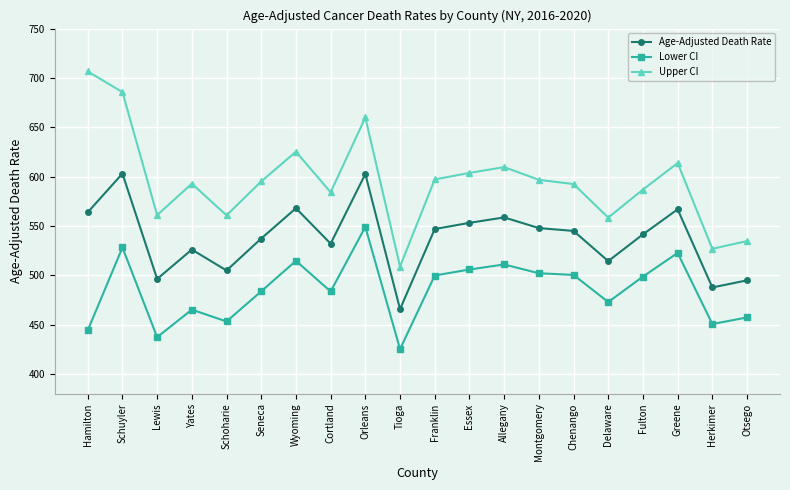

List the series in order of their peak value, lowest first.

Lower CI, Age-Adjusted Death Rate, Upper CI